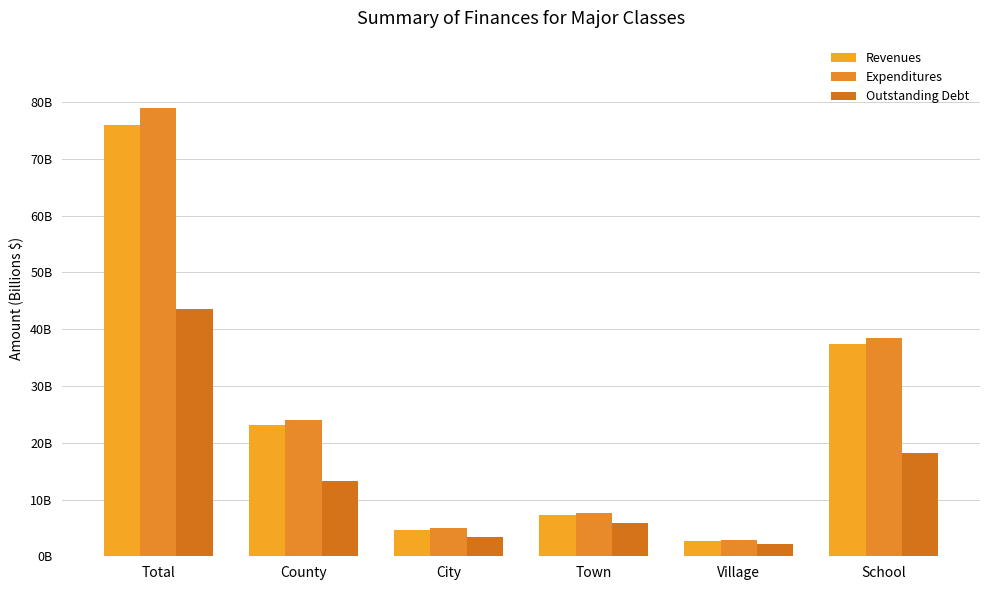

Between Village and School, which series saw the biggest shift?

Expenditures